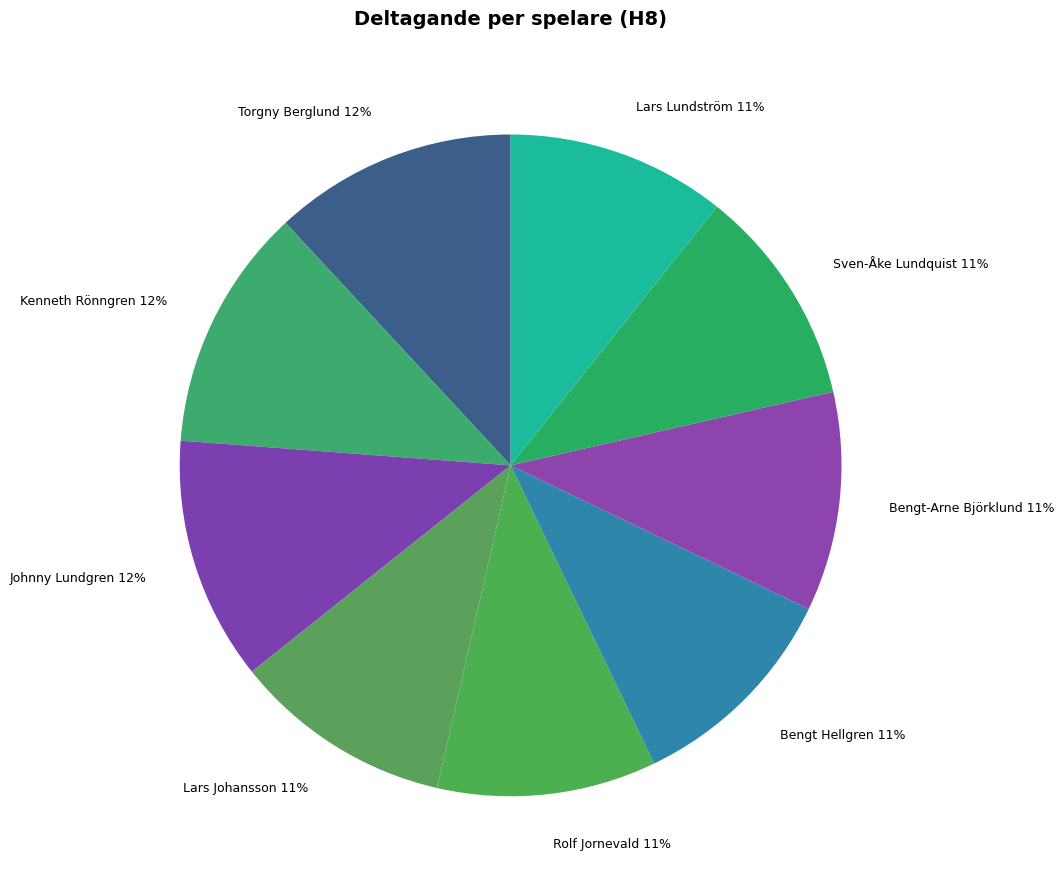

Do Rolf Jornevald and Lars Lundström together represent more than half of the pie?

No